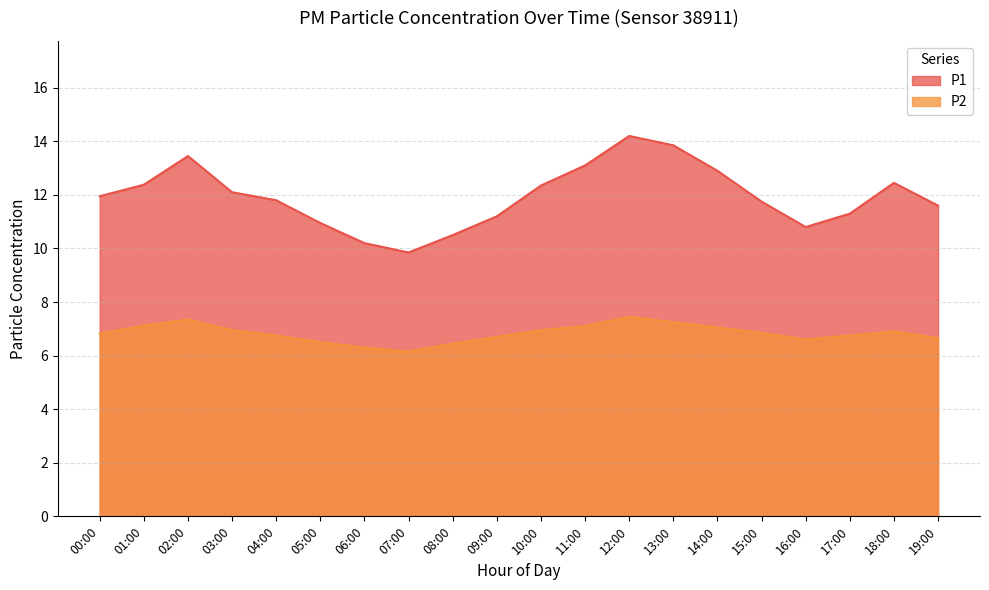

Is the value of P2 at 00:00 greater than the value of P1 at 17:00?

No